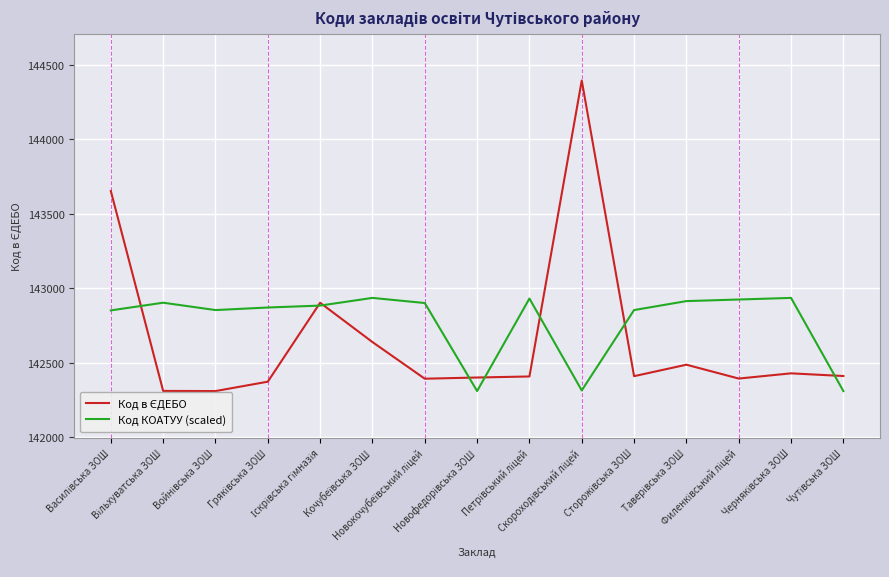

Does the chart display data point markers on the line(s)?

No